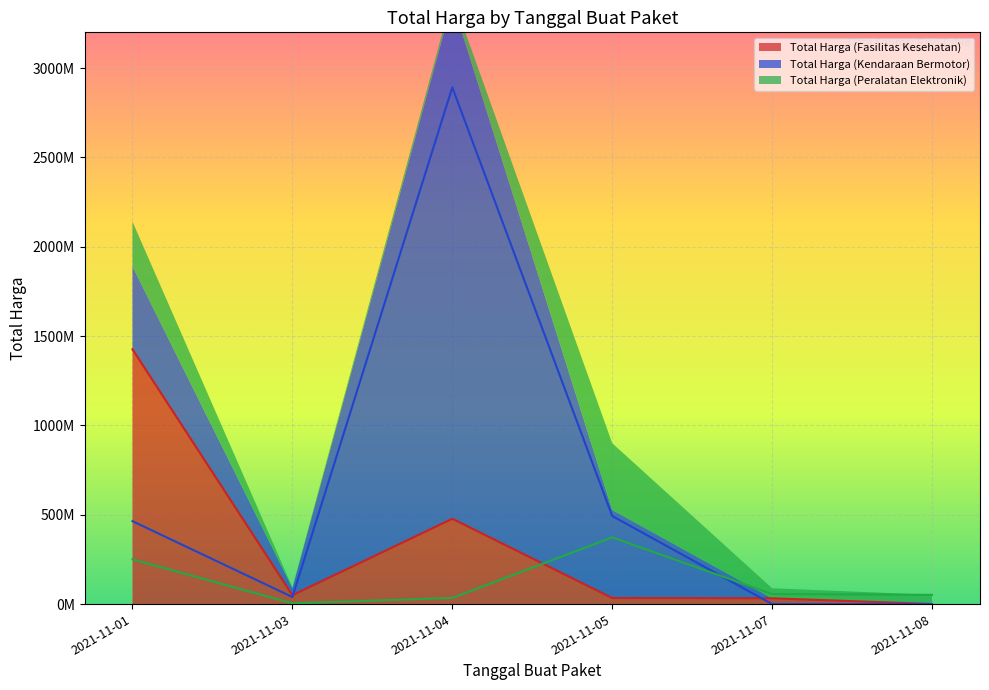

Which category has the highest value in the Total Harga (Peralatan Elektronik) series?

2021-11-05